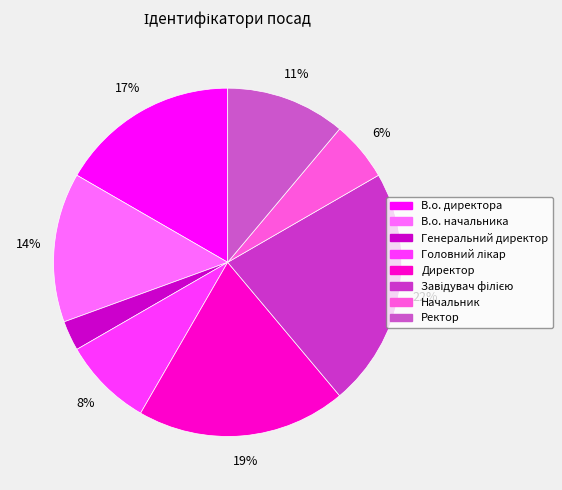

The Генеральний директор slice represents 1% of the pie. True or false?

False